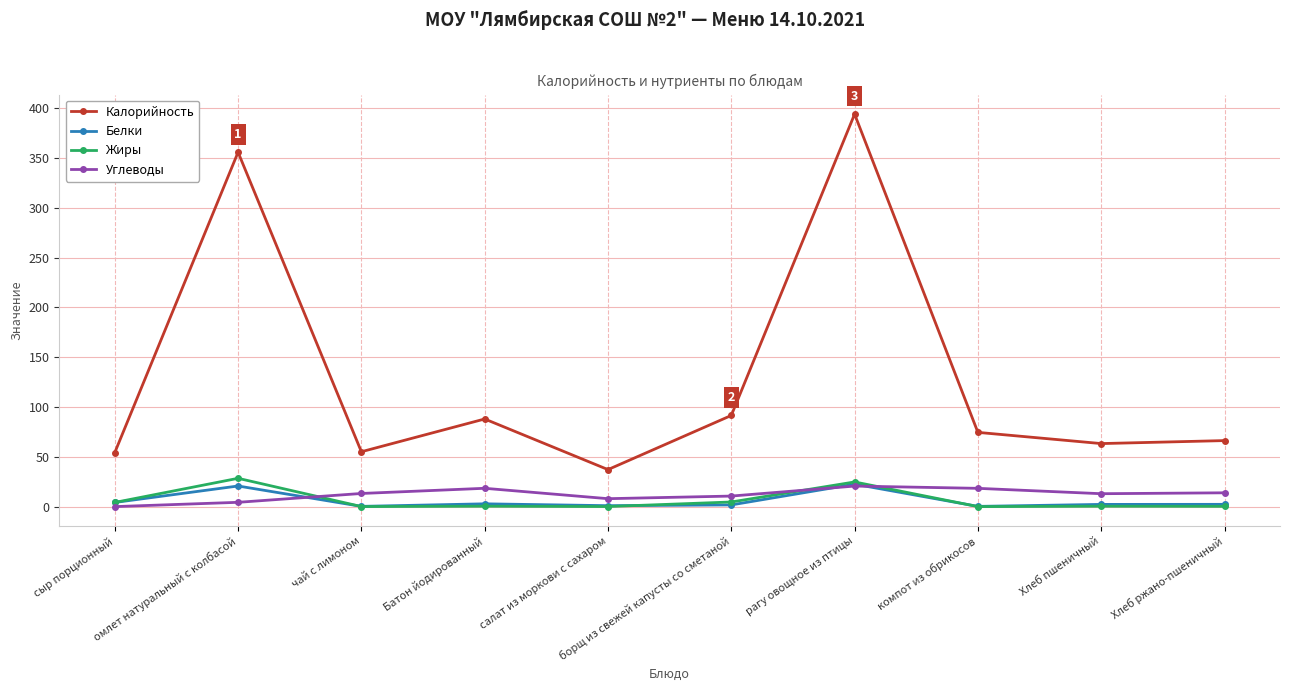

True or false: Калорийность has a value of 74.1 at чай с лимоном.

False